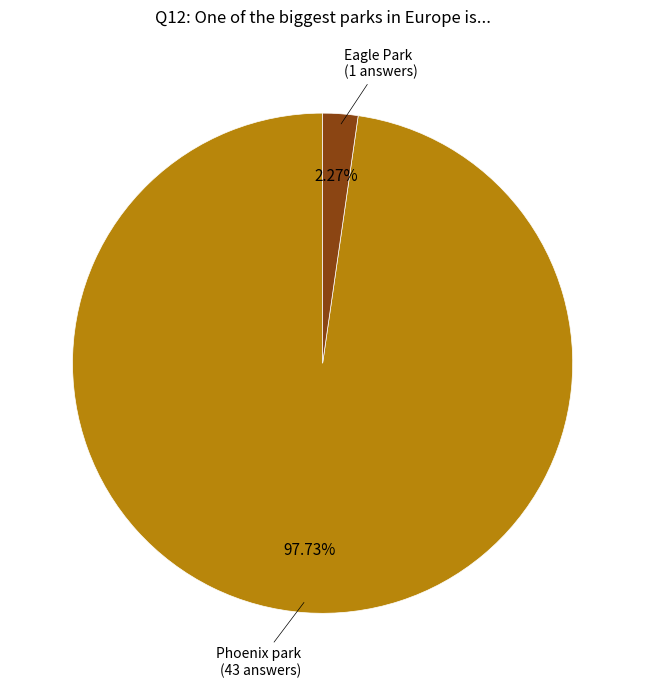

Count the number of slices in the pie.

2